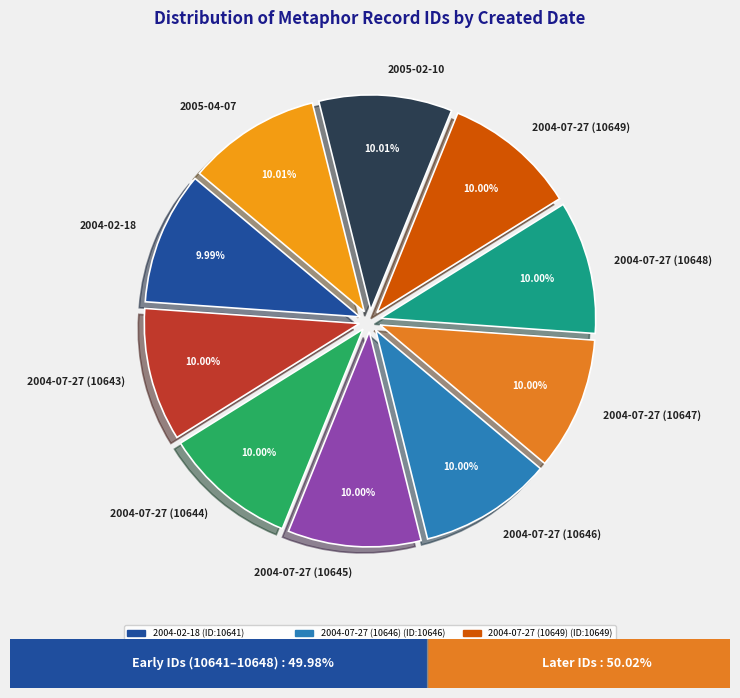

What is the ratio of the value at 2004-07-27 (10647) to the value at 2004-07-27 (10645)?

1.0